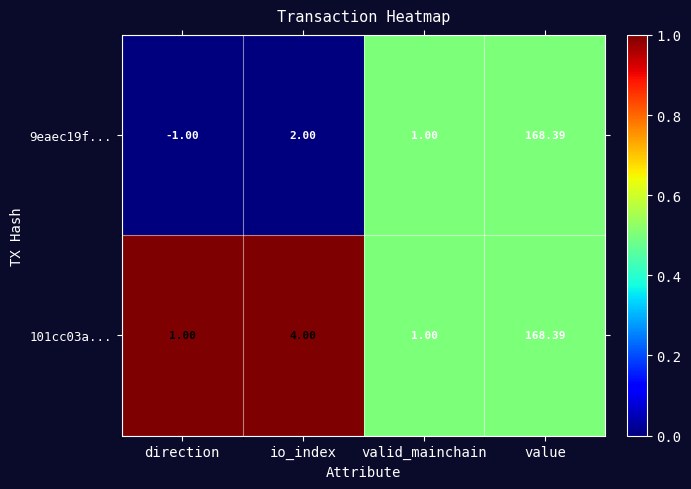

What is the maximum value shown in the chart?

168.4